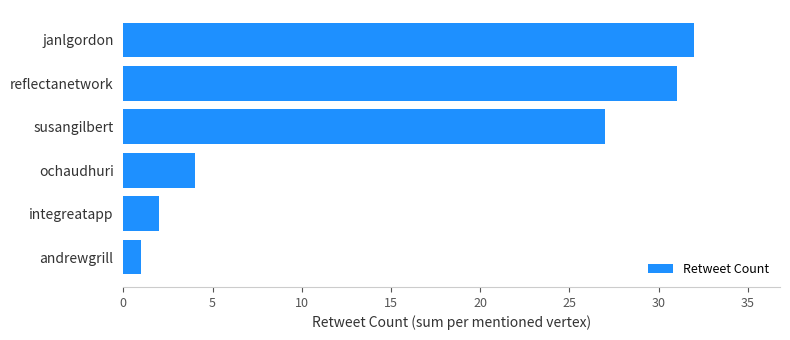

Reading bottom to top, transcribe all the data shown in this chart.

andrewgrill=1	integreatapp=2	ochaudhuri=4	susangilbert=27	reflectanetwork=31	janlgordon=32